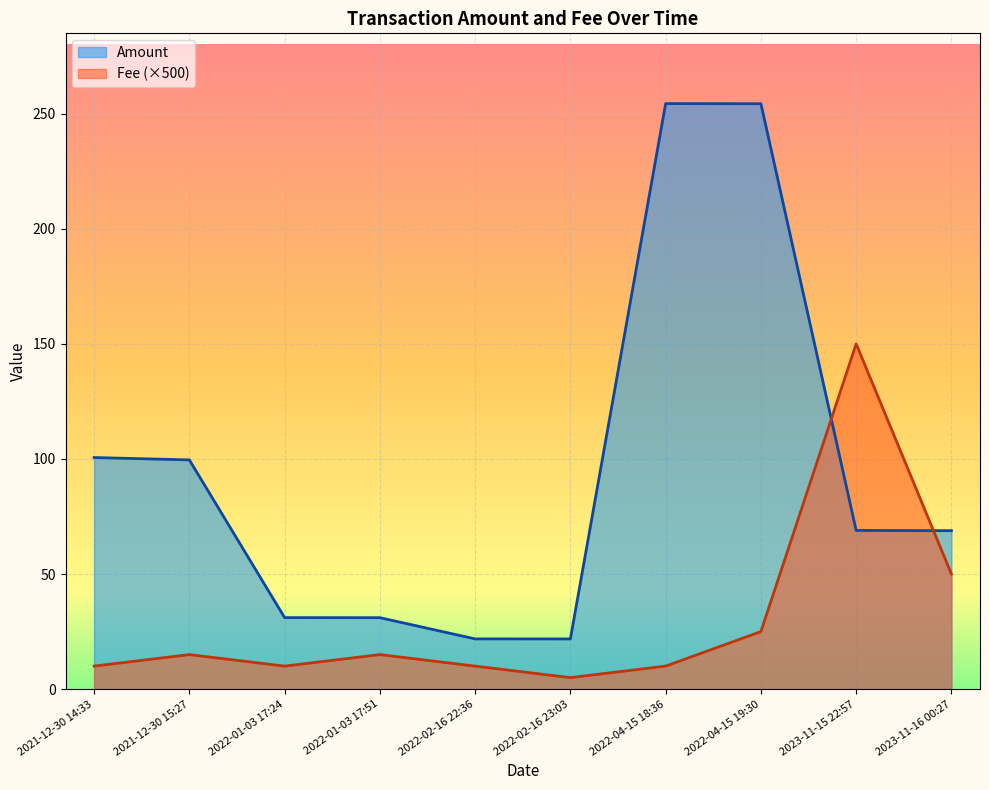

At which category is the sum across all series the highest?

2022-04-15 19:30